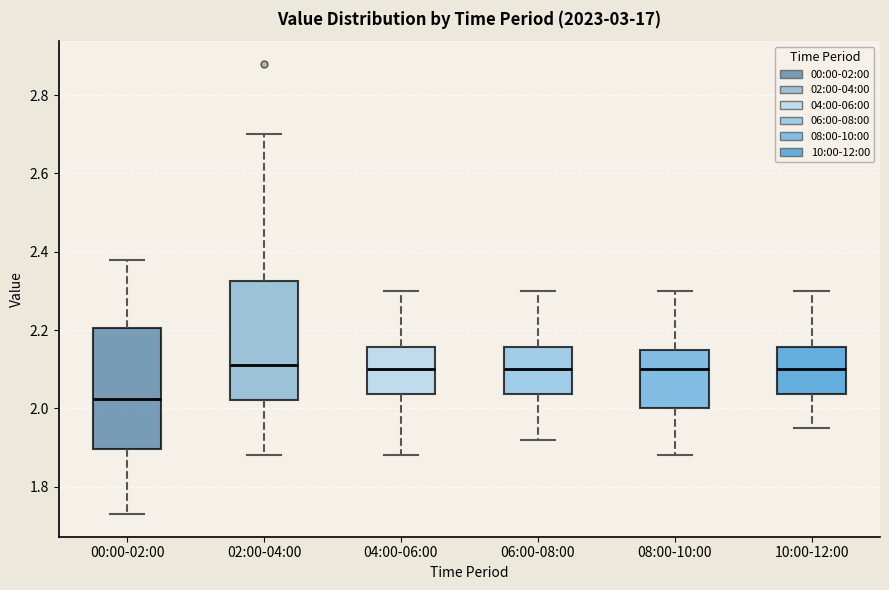

Where does the upper whisker of the box for 06:00-08:00 end on the y-axis? The values are not printed on the chart, so give them approximately, as read against the axis.

2.30